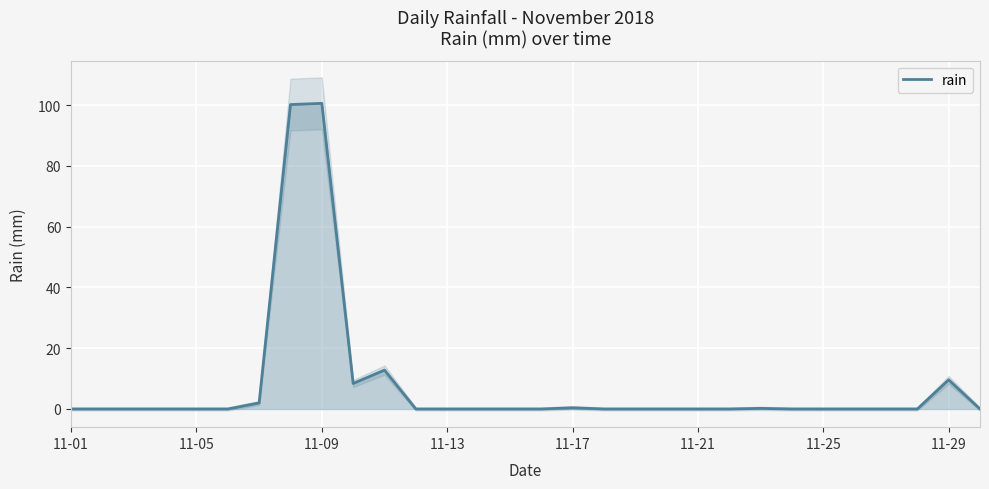

True or false: rain has a value of -57.5 at 11-21.

False